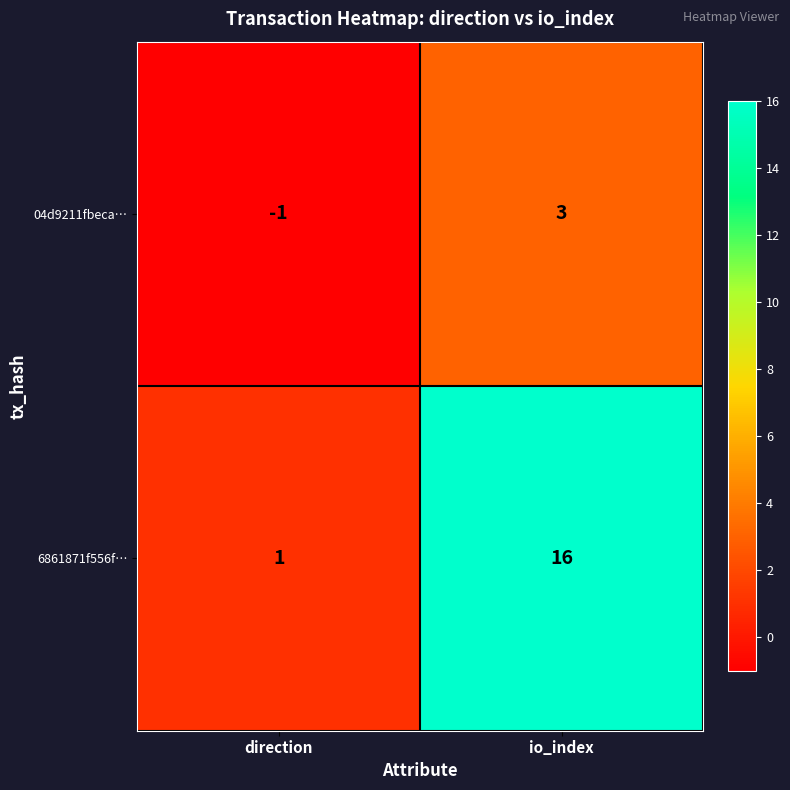

Reading left to right, transcribe all the data shown in this chart.

04d9211fbeca…: direction=-1	io_index=3
6861871f556f…: direction=1	io_index=16